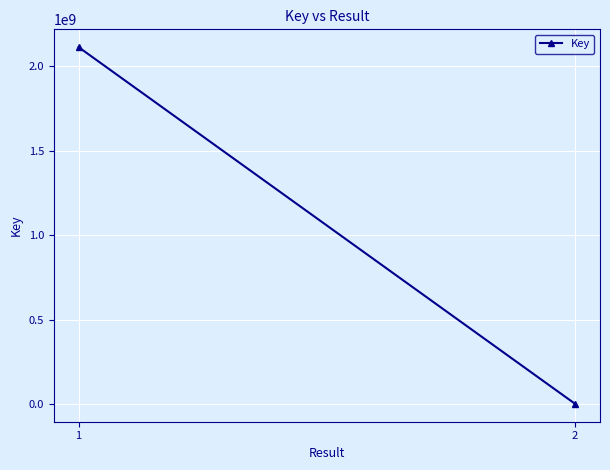

At which label is the value closest to 1057184923?

2